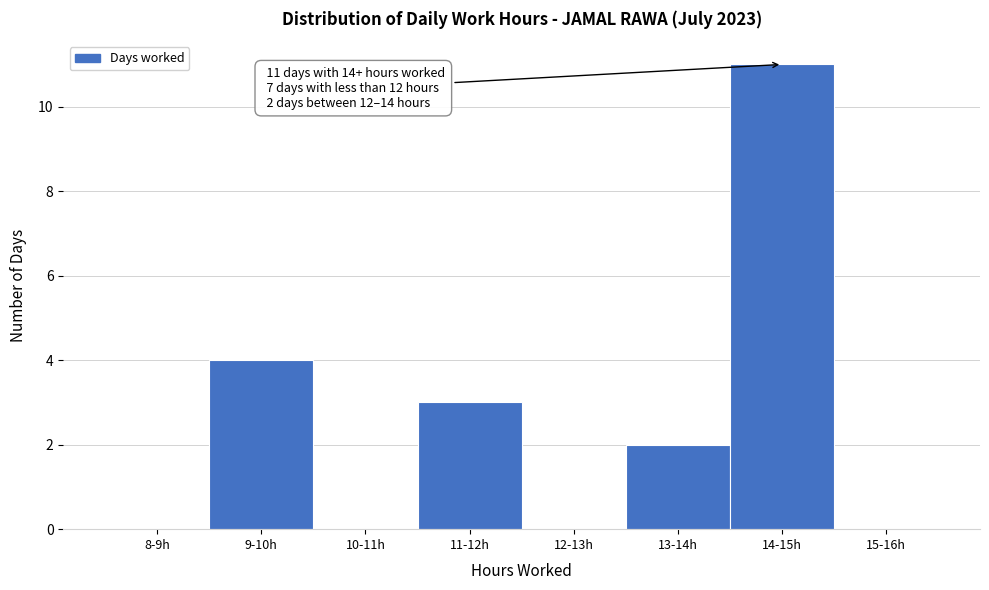

Reading left to right, extract all data points from this chart.

8-9h=0	9-10h=4	10-11h=0	11-12h=3	12-13h=0	13-14h=2	14-15h=11	15-16h=0